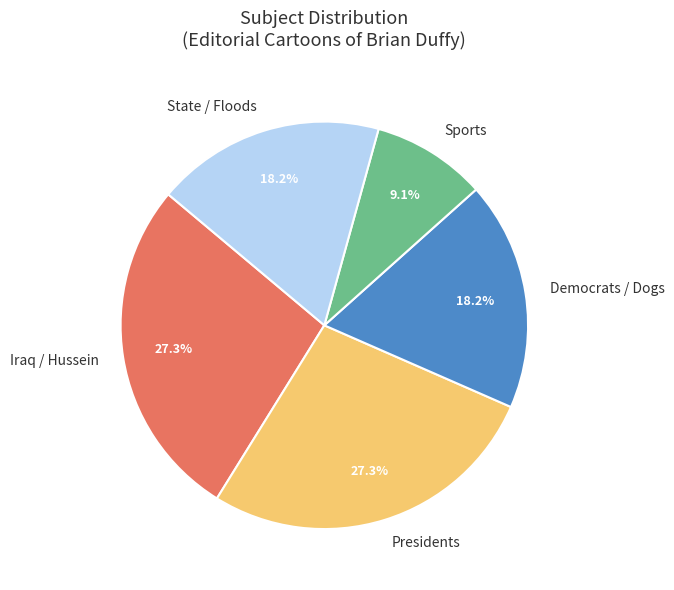

Which slice is the smallest?

Sports